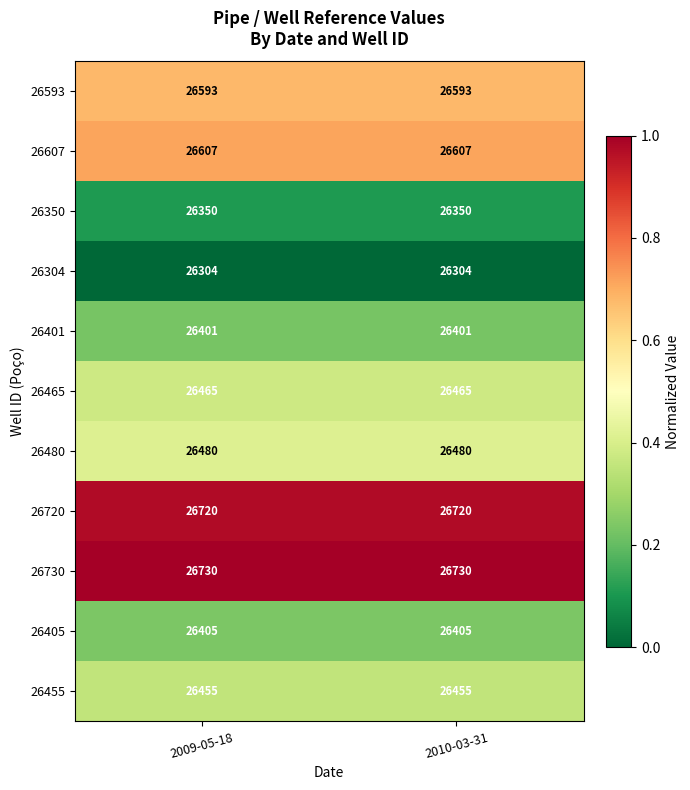

What is the total value across all series at 2010-03-31?

291510